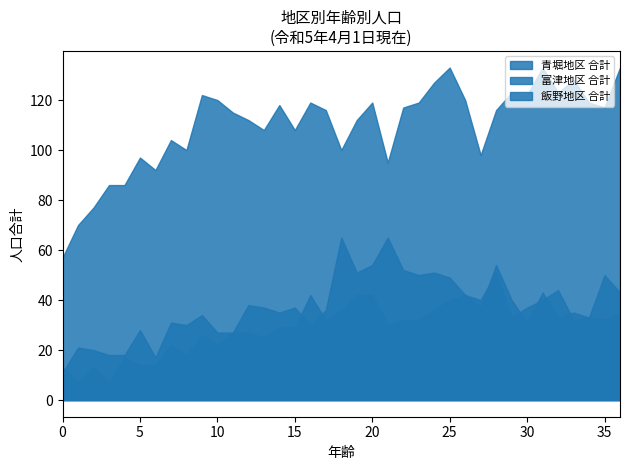

True or false: 青堀地区 合計 and 飯野地区 合計 intersect in this chart.

False